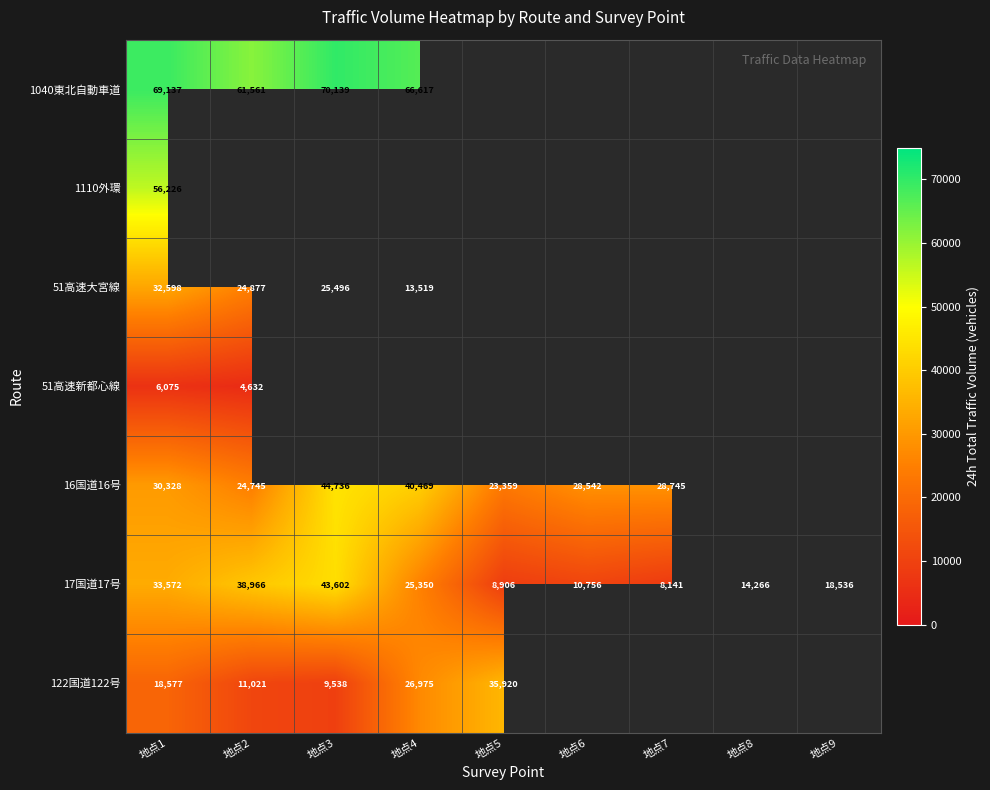

What is the difference between the second highest and second lowest values in the 17国道17号 series?

30060